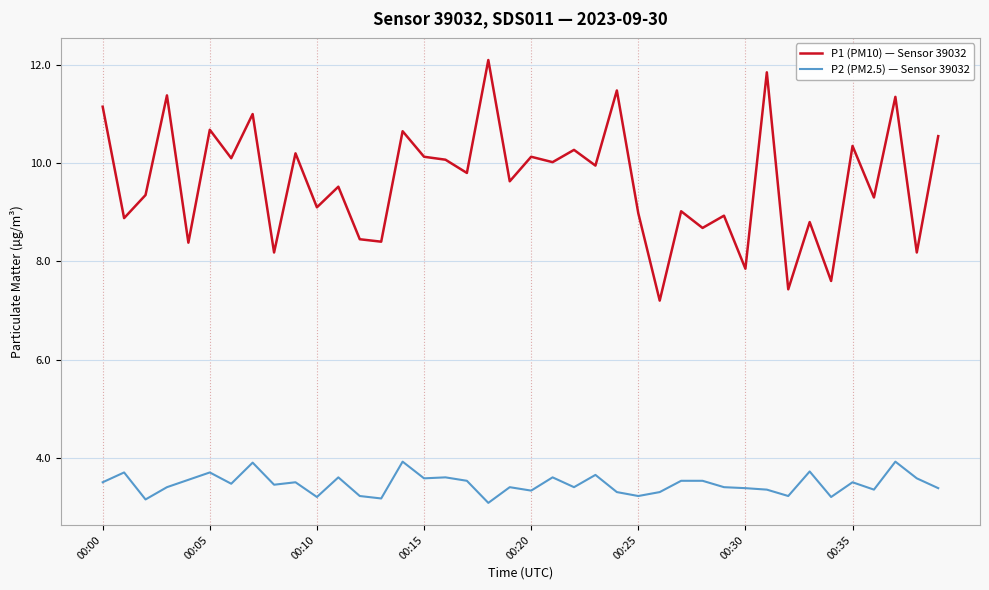

Count the number of data series in this chart.

2